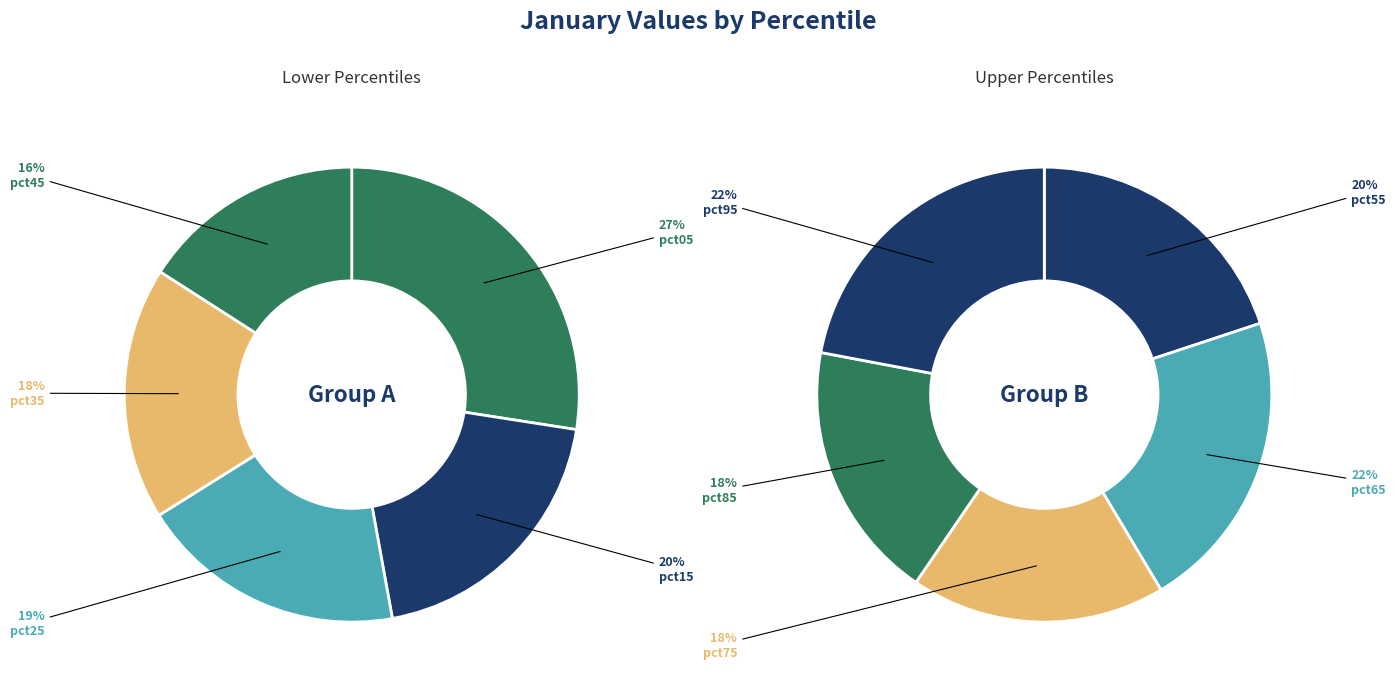

How many slices are in this pie chart?

10